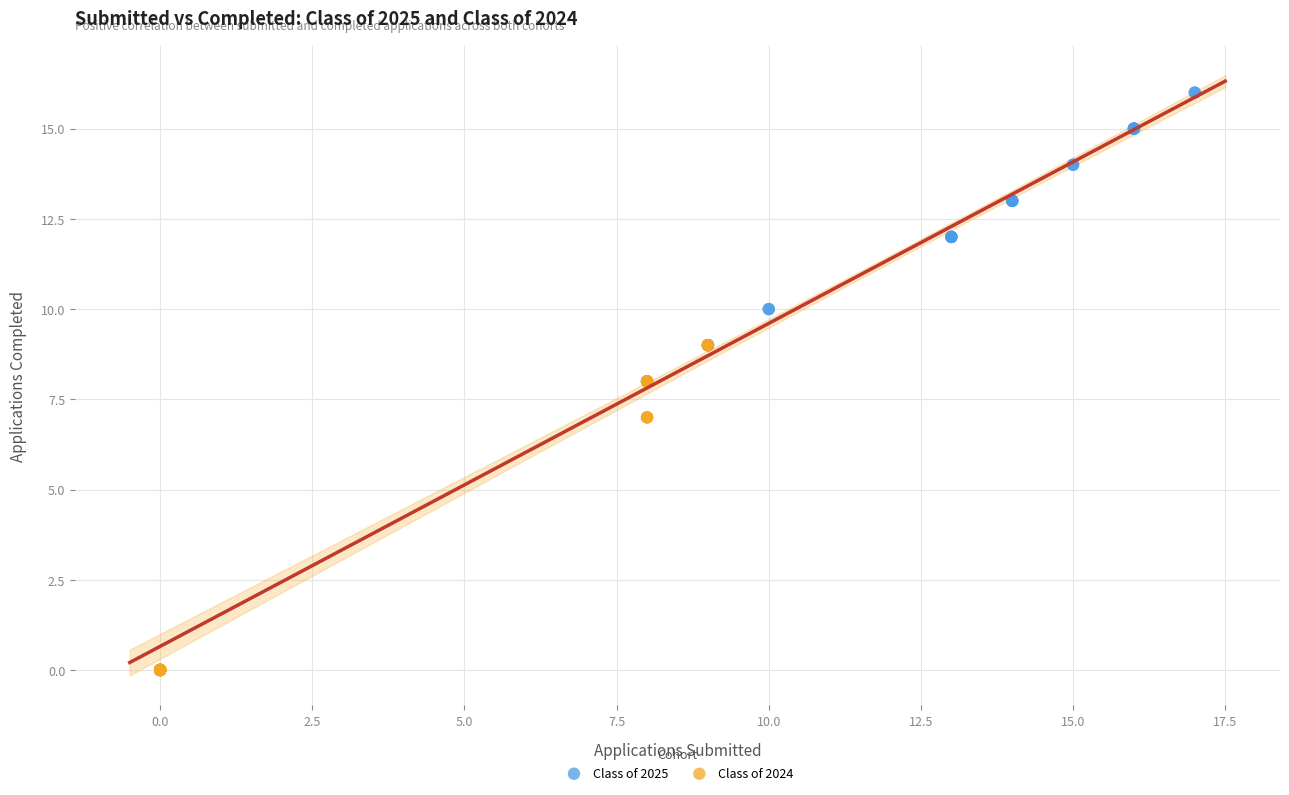

Which series has the widest spread of Y values?

Class of 2025